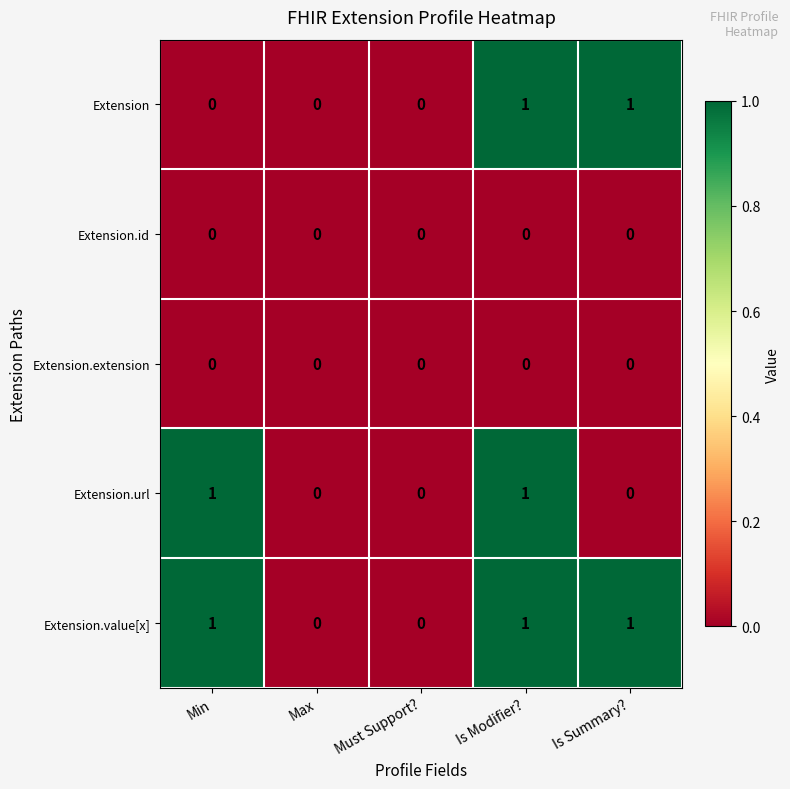

Which series has the largest total across all categories?

Extension.value[x]